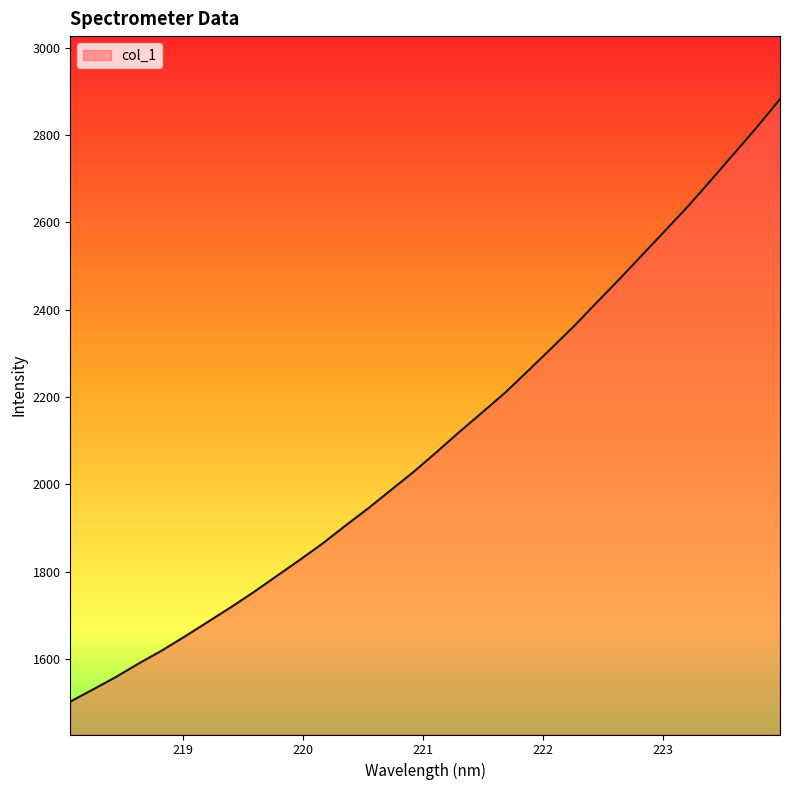

What is the difference between the maximum and minimum values?

1379.1